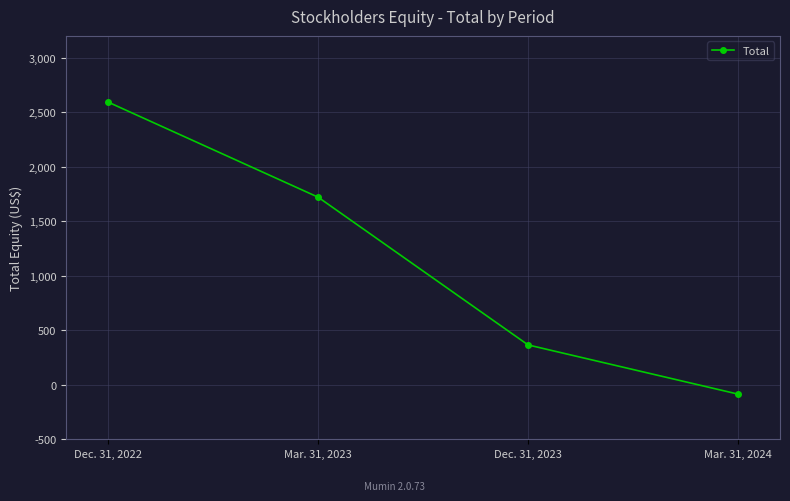

How many data points are less than 1720?

2